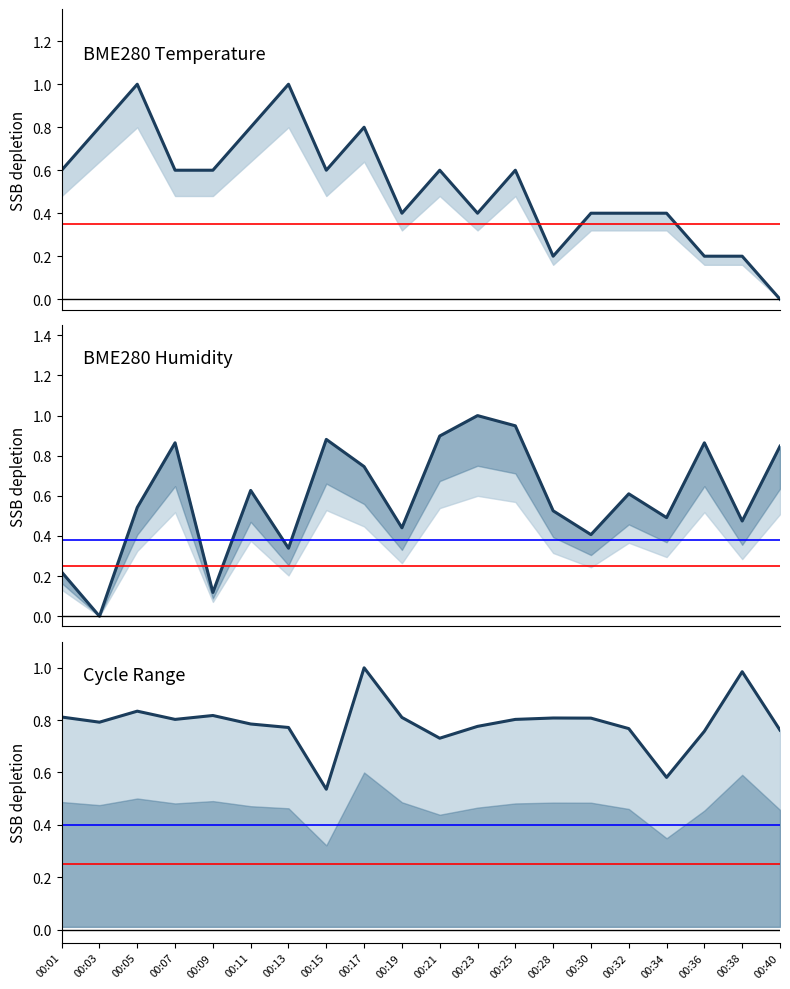

Which label corresponds to the largest value in the chart?

00:17